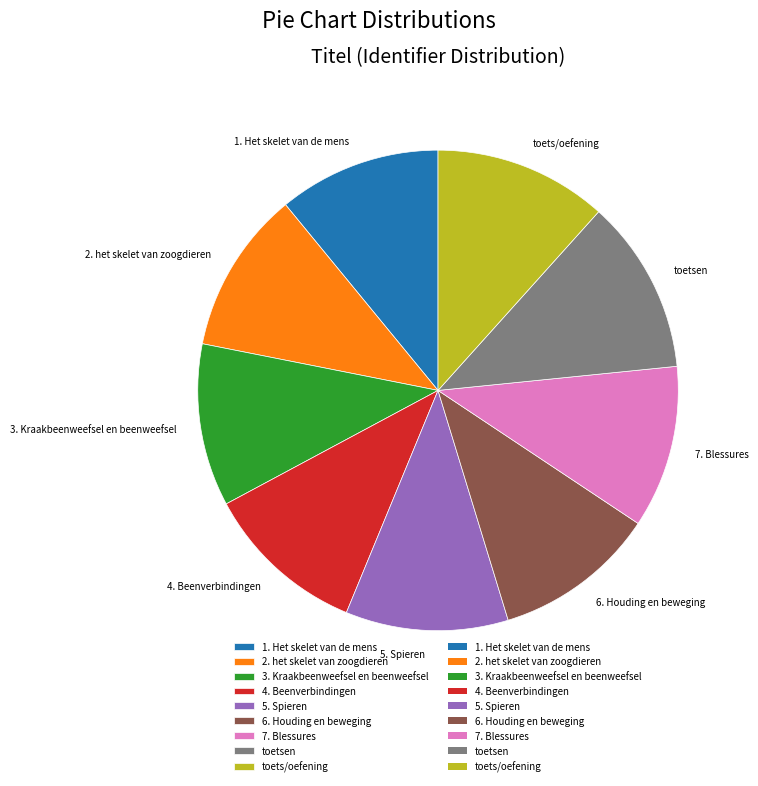

Approximately how many times larger is the value at 5. Spieren compared to 7. Blessures?

1.0